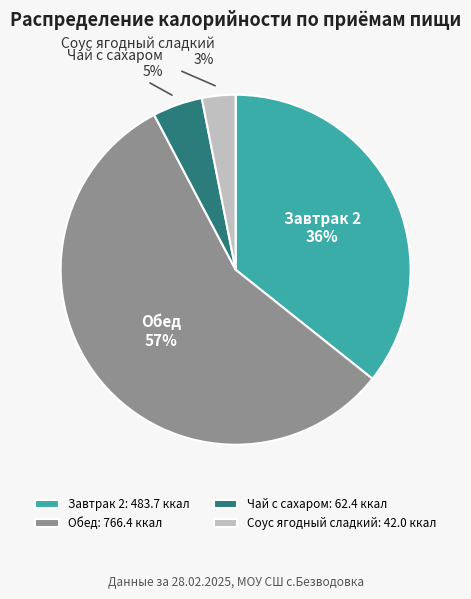

Which slice is the smallest?

Соус ягодный сладкий